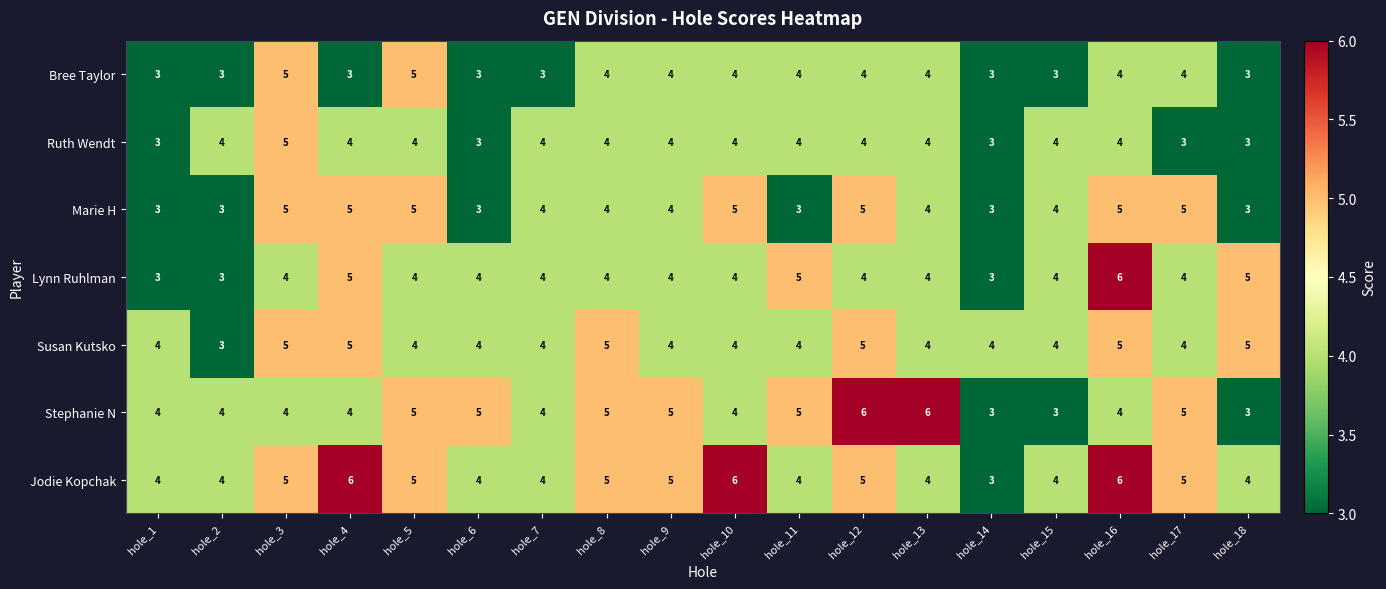

What is the smallest value displayed?

3